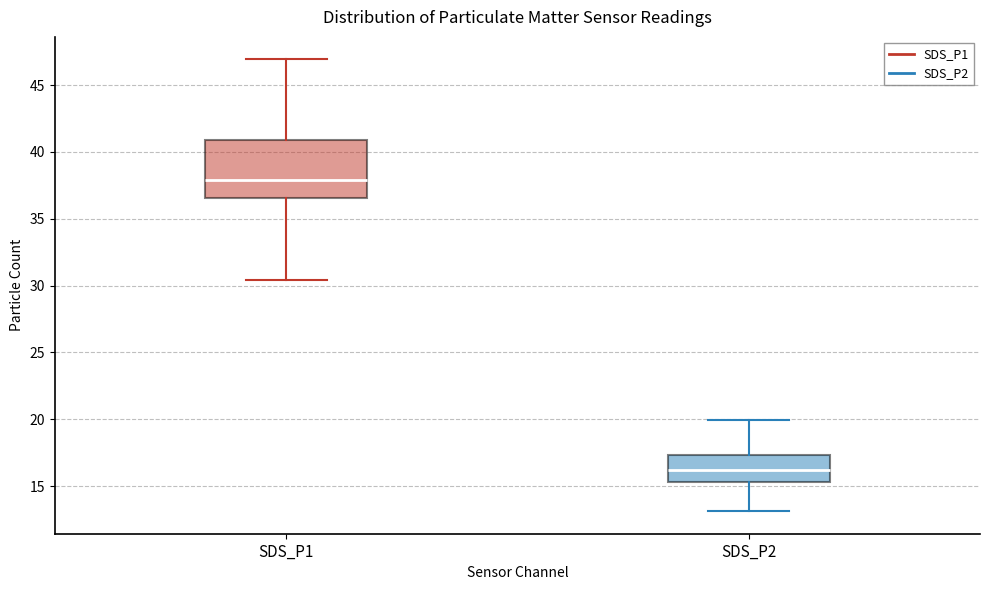

Where does the upper whisker of the box for SDS_P1 end on the y-axis? The values are not printed on the chart, so give them approximately, as read against the axis.

47.0